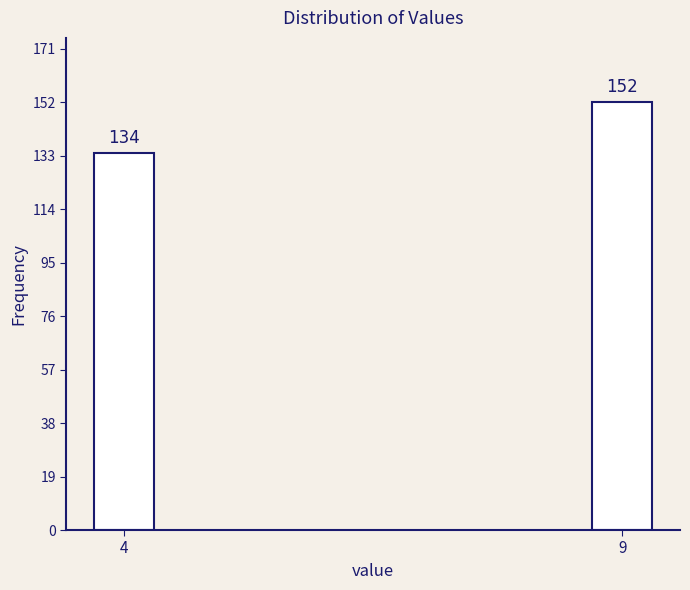

Reading right to left, what are all the values shown in this chart?

9=152	4=134